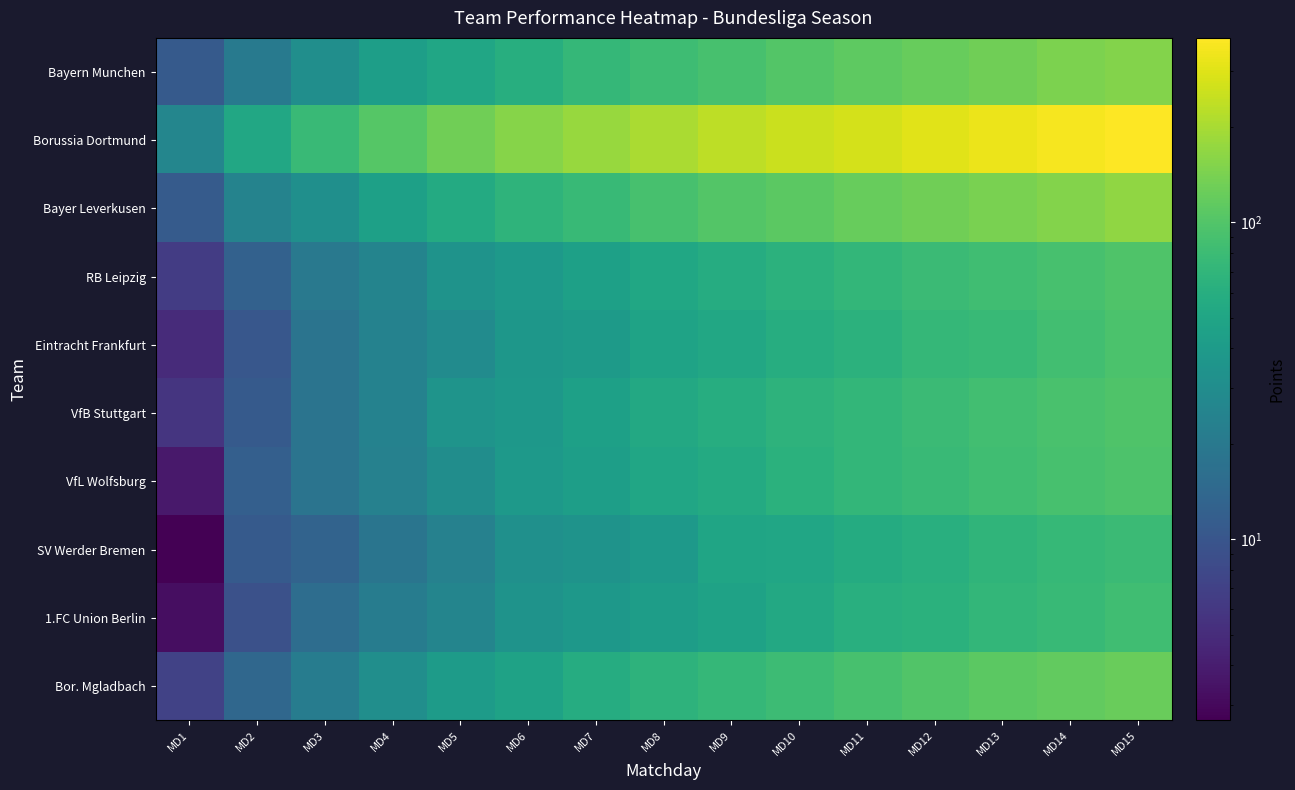

List the series in order of their peak value, lowest first.

SV Werder Bremen, 1.FC Union Berlin, Eintracht Frankfurt, VfL Wolfsburg, RB Leipzig, VfB Stuttgart, Bor. Mgladbach, Bayern Munchen, Bayer Leverkusen, Borussia Dortmund